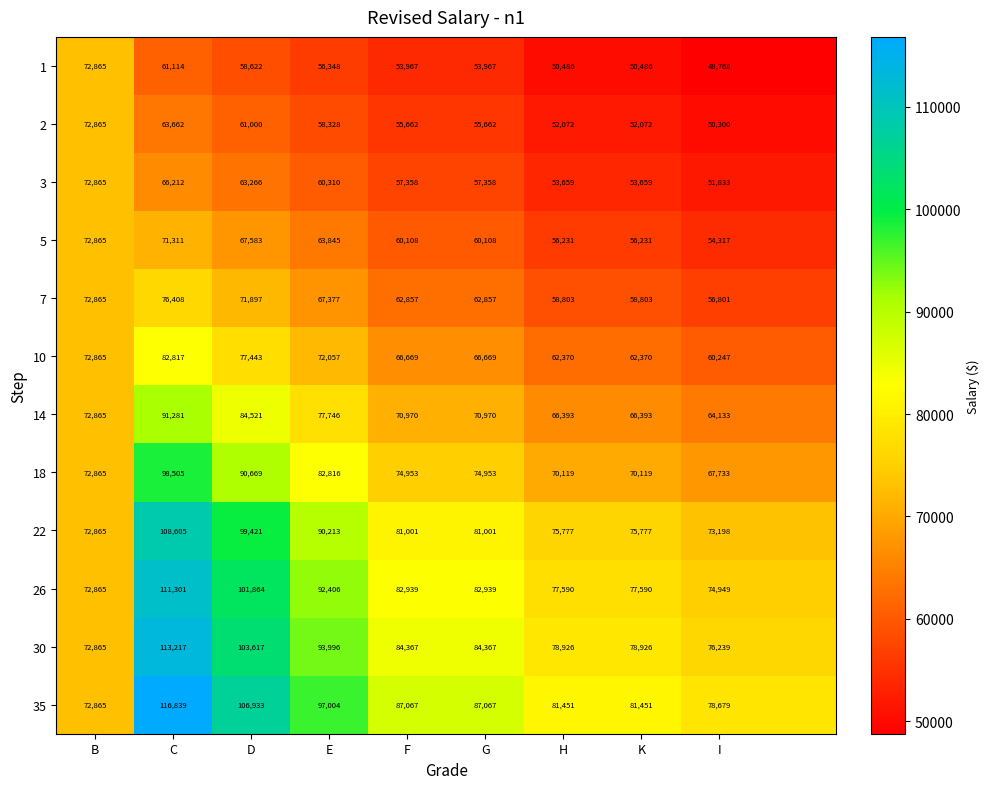

What is the total value across all series at G?

837918.0